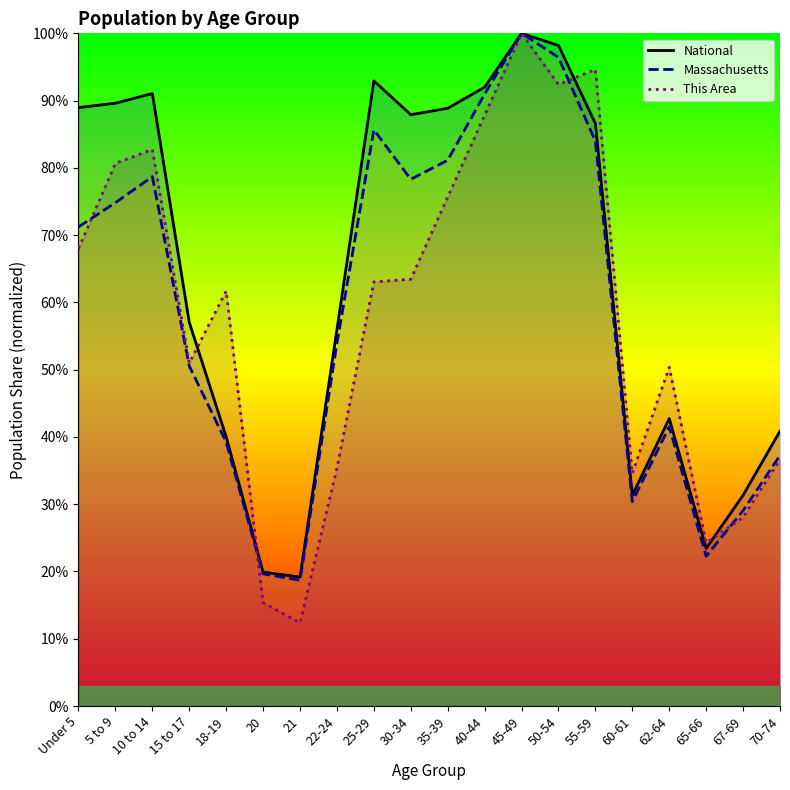

Which series changed the most between 18-19 and 25-29?

National